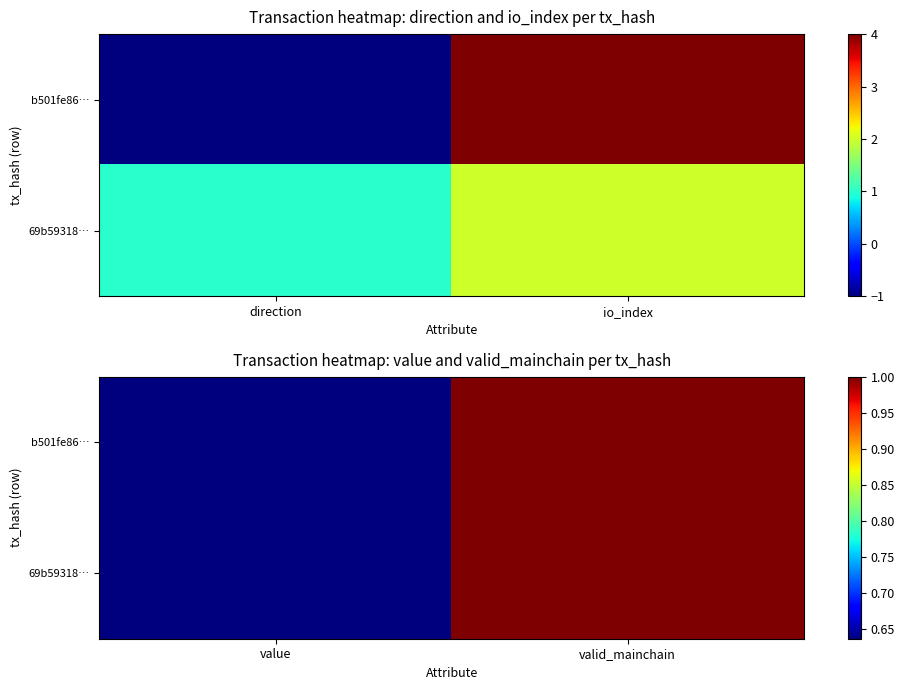

Which has a higher value, io_index or direction?

io_index